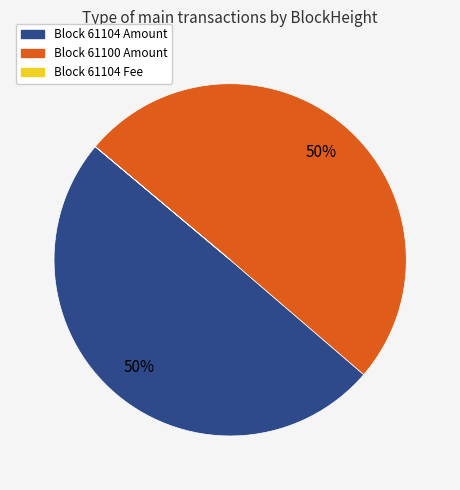

To the nearest percent, what is the average slice percentage?

33%